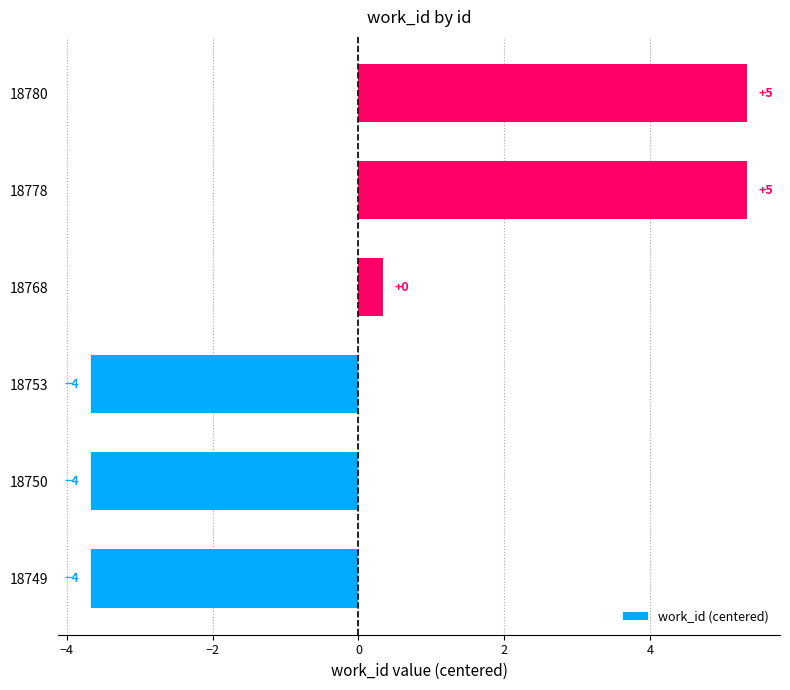

Does the chart contain any negative values?

Yes